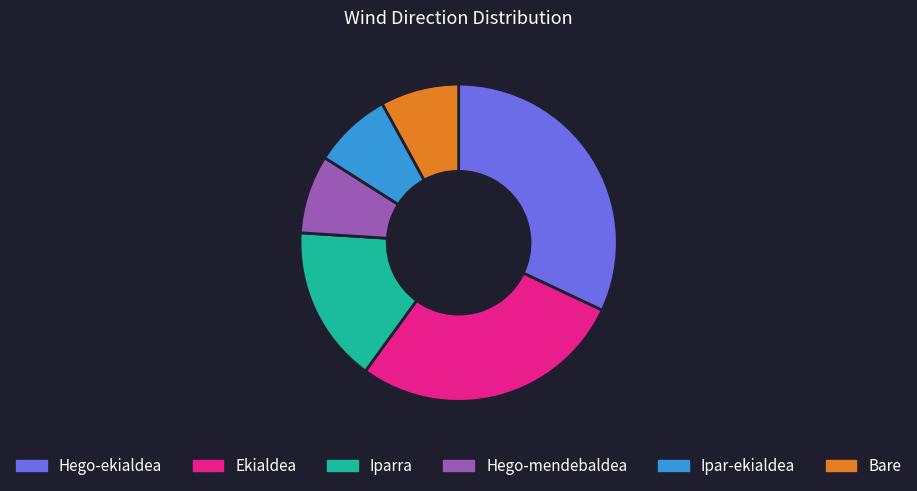

Between Iparra and Hego-ekialdea, which is larger?

Hego-ekialdea